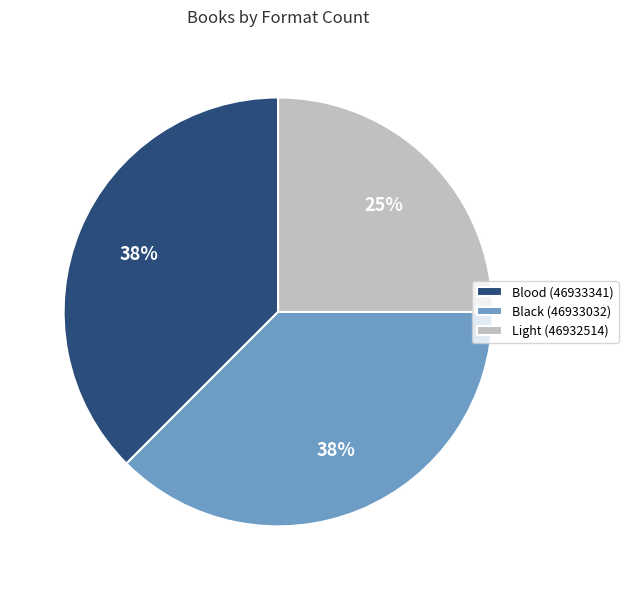

Count the number of slices in the pie.

3